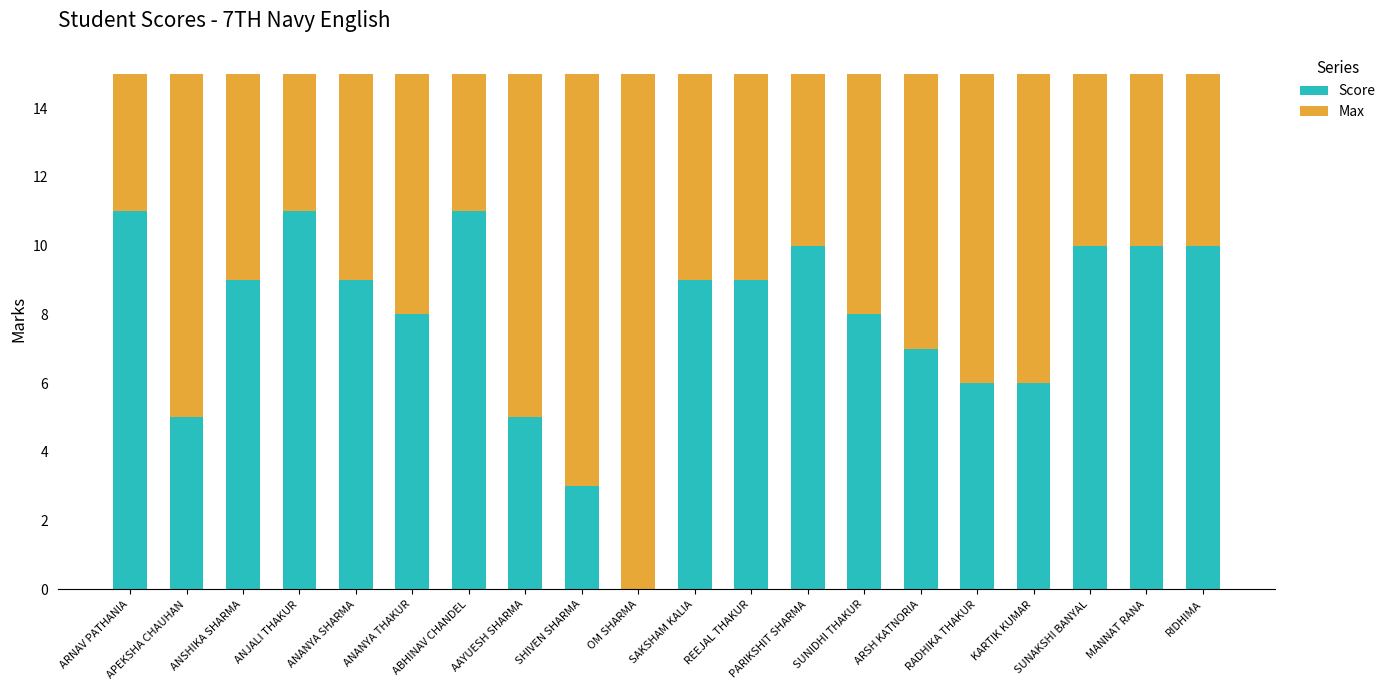

What is the sum of the Score values at REEJAL THAKUR and PARIKSHIT SHARMA?

19